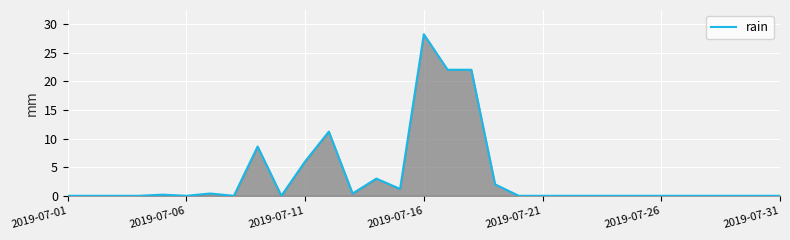

What is the maximum value shown in the chart?

28.2